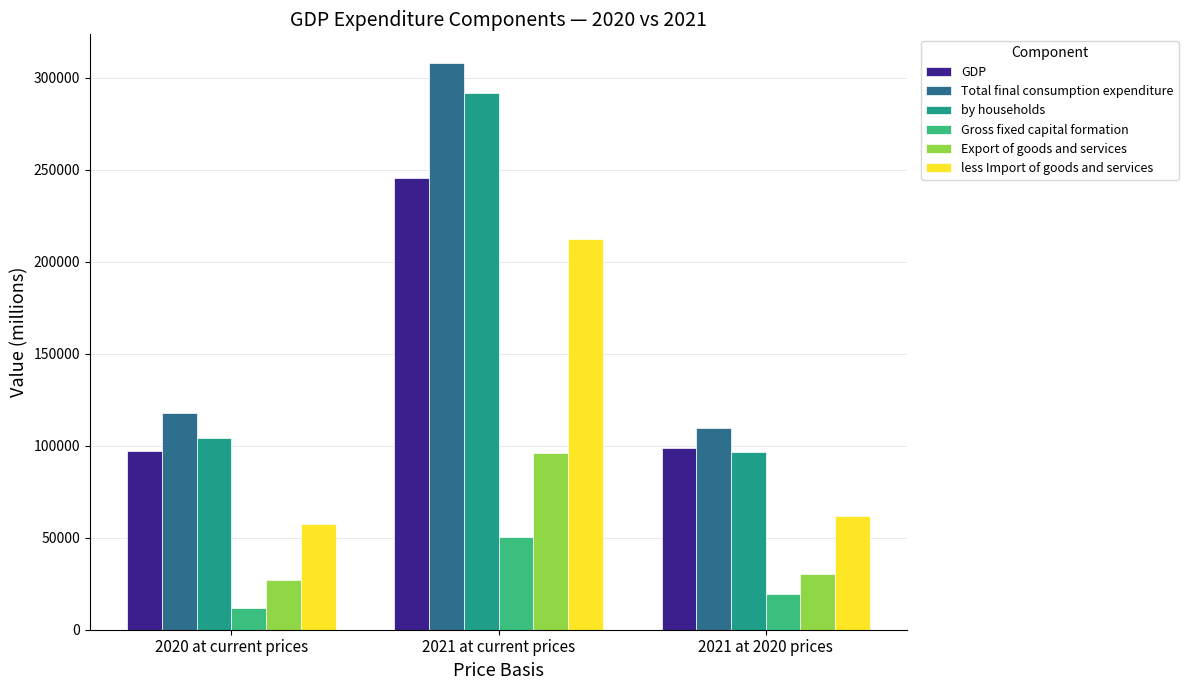

Where does the Total final consumption expenditure series first go above 117864?

2020 at current prices